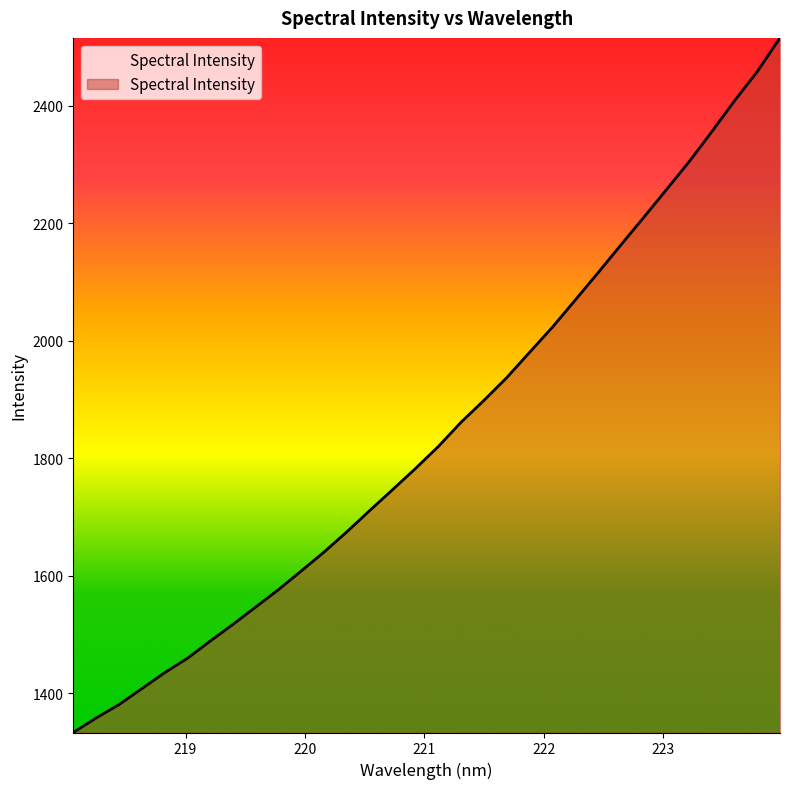

What is the greatest value displayed?

2515.5